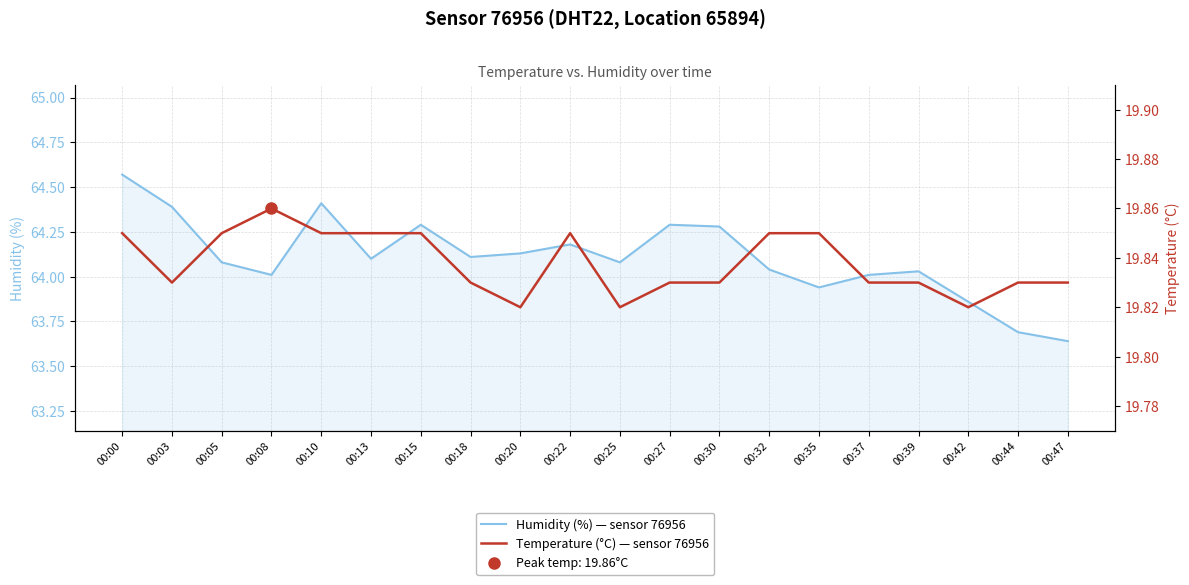

At which category does Temperature (°C) — sensor 76956 reach its first local peak?

00:08